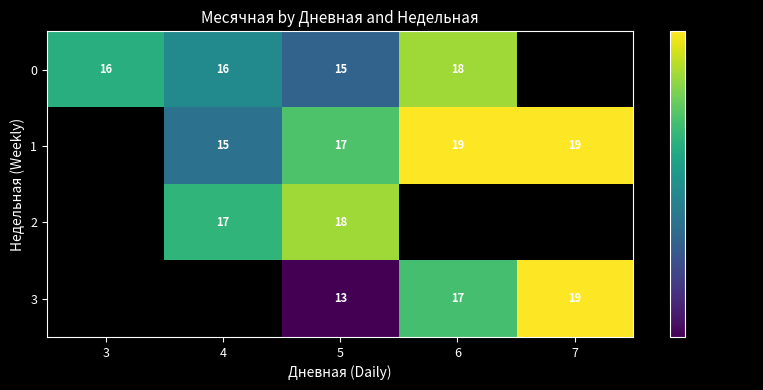

Which label corresponds to the smallest value in the chart?

5